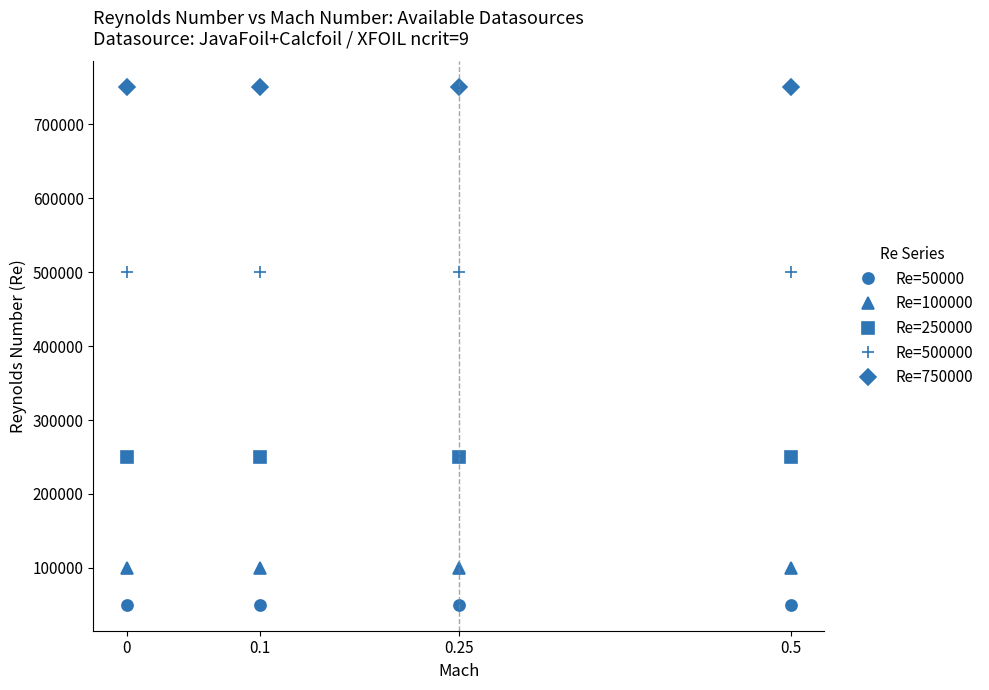

True or false: Re=500000 and Re=100000 intersect in this chart.

False